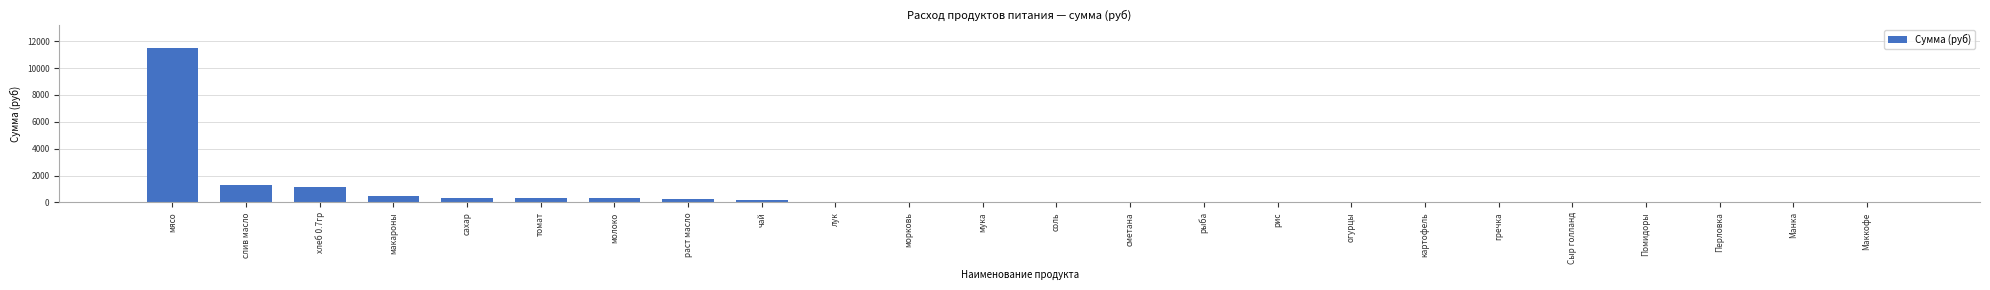

The chart shows a value of 0.0 at Перловка. True or false?

True